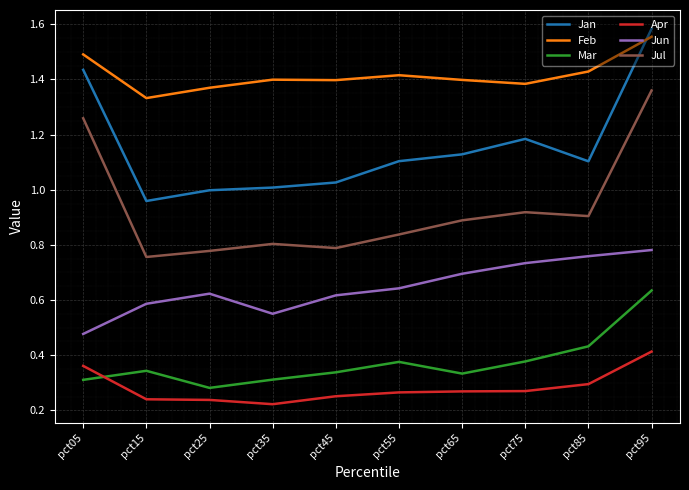

Count the number of categories in the chart.

10